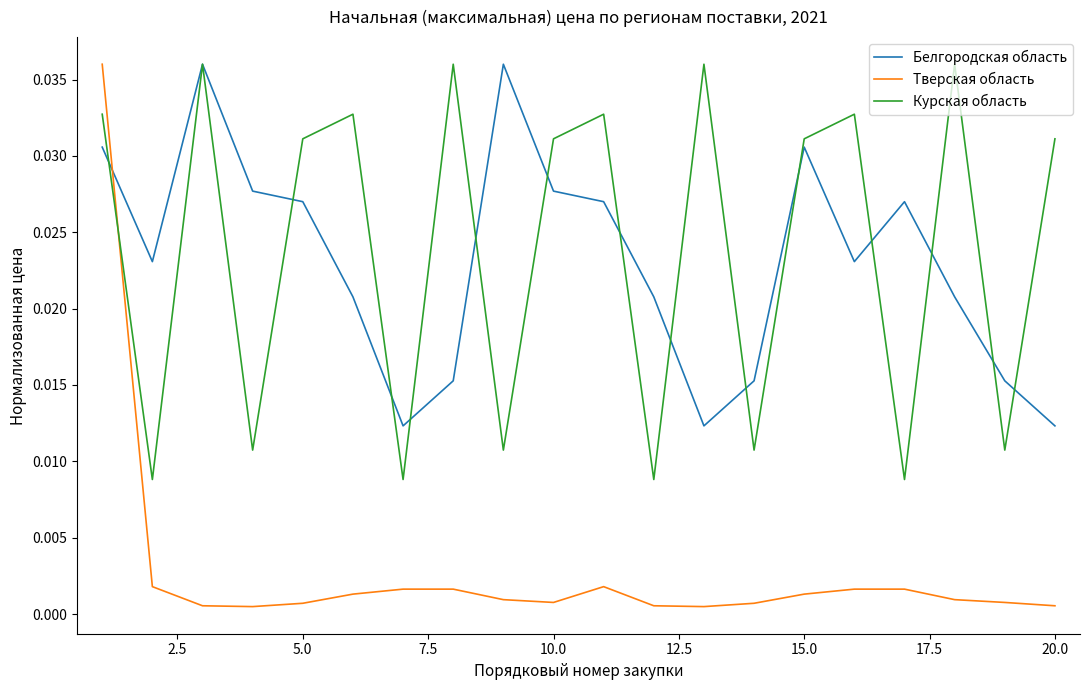

Which series ends up on top after the final intersection of Курская область and Тверская область?

Курская область